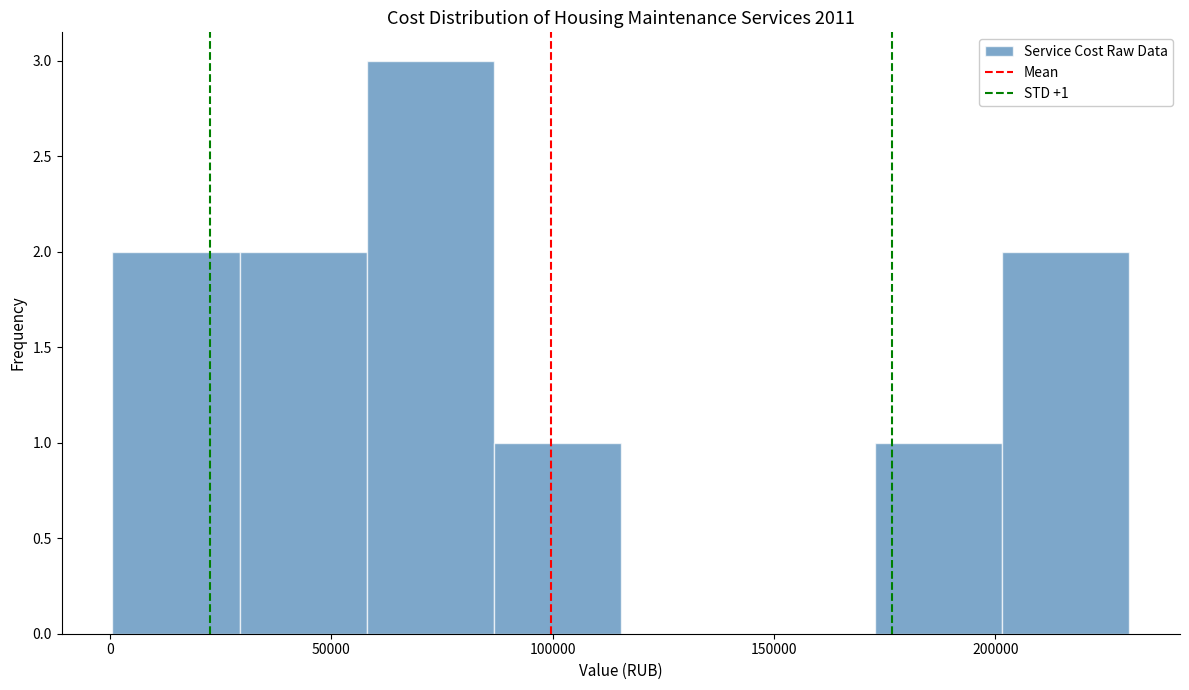

Which range on the x-axis has the tallest bar?

60000 to 85000